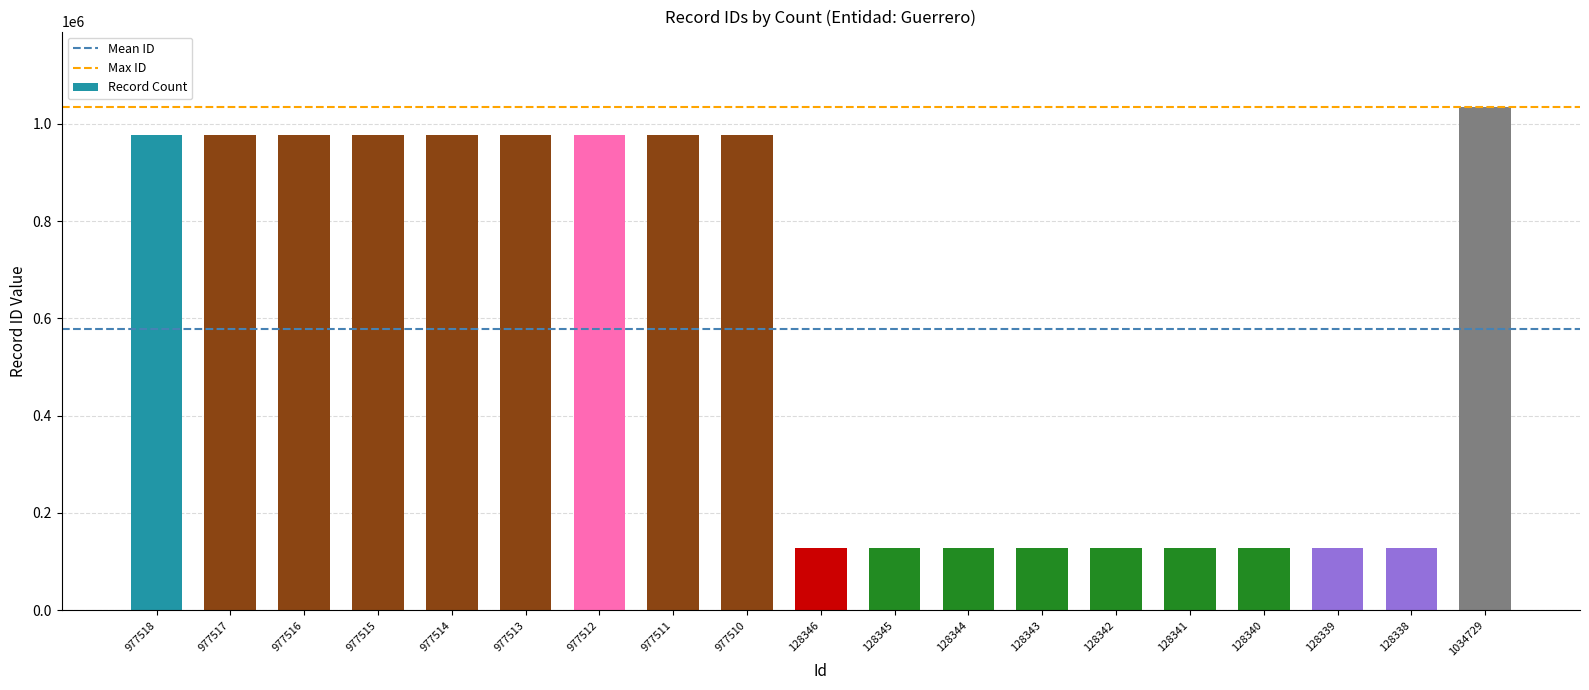

What is the label of the 6th bar from the left?

977513